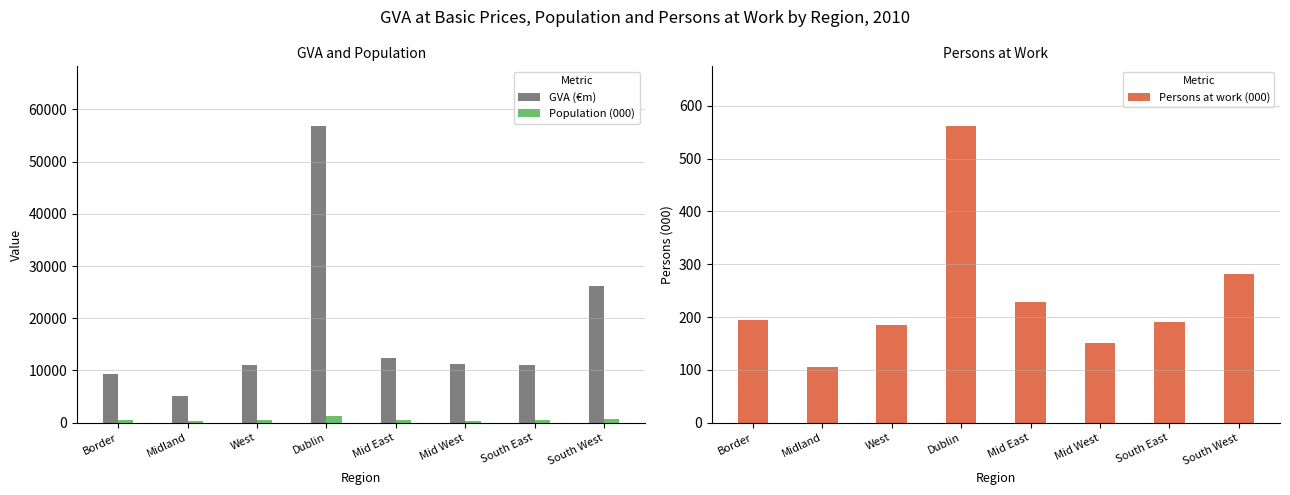

Reading left to right, transcribe all the data shown in this chart.

GVA (€m): Border=9314.6	Midland=5118.6	West=11059.5	Dublin=56859.3	Mid East=12353.4	Mid West=11198.0	South East=10973.8	South West=26189.2
Population (000): Border=512.6	Midland=280.6	West=439.2	Dublin=1260.2	Mid East=529.5	Mid West=378.1	South East=498.1	South West=661.3
Persons at work (000): Border=193.7	Midland=105.3	West=184.2	Dublin=562.1	Mid East=228.1	Mid West=151.3	South East=190.7	South West=281.7